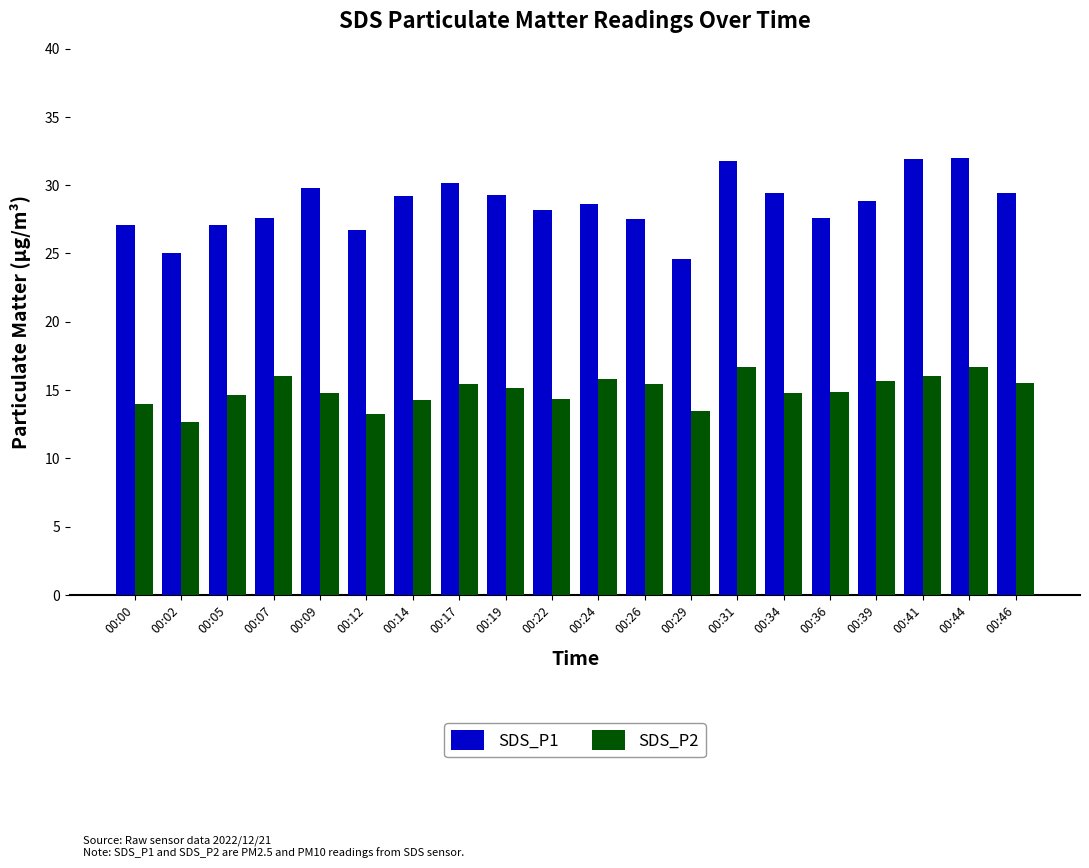

List the series in order of their overall mean, lowest first.

SDS_P2, SDS_P1